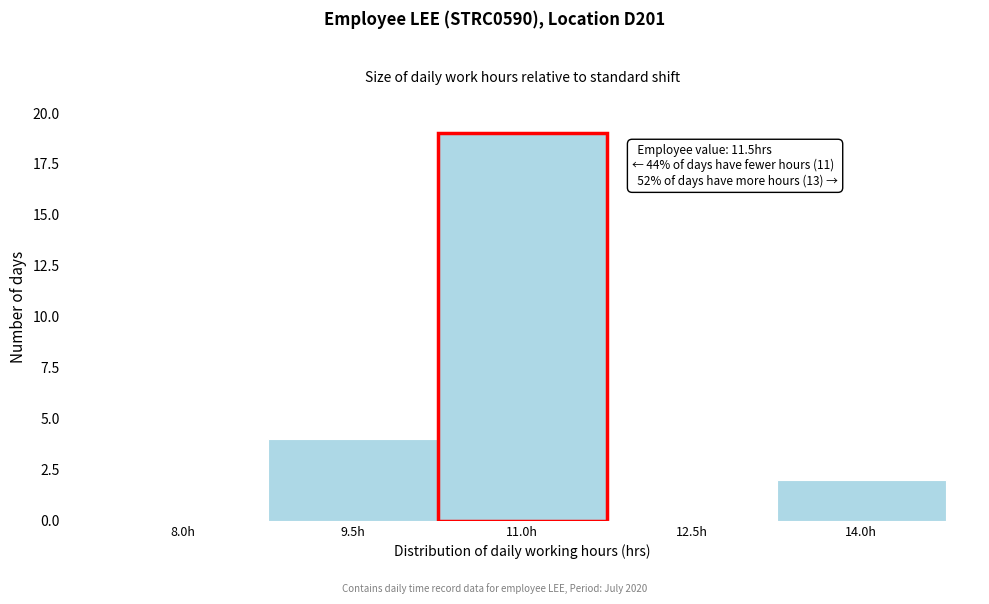

Reading right to left, extract all data points from this chart.

14.0h=2	12.5h=0	11.0h=19	9.5h=4	8.0h=0